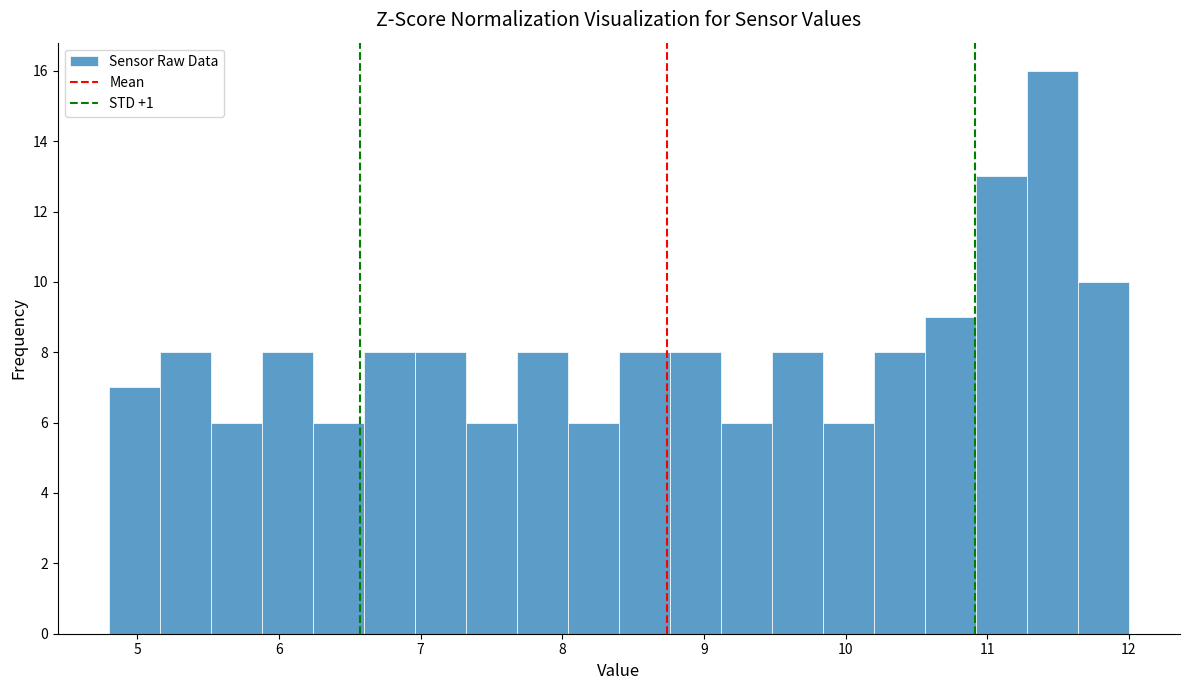

Read against the x-axis, roughly where is the centre of the tallest bar?

11.5